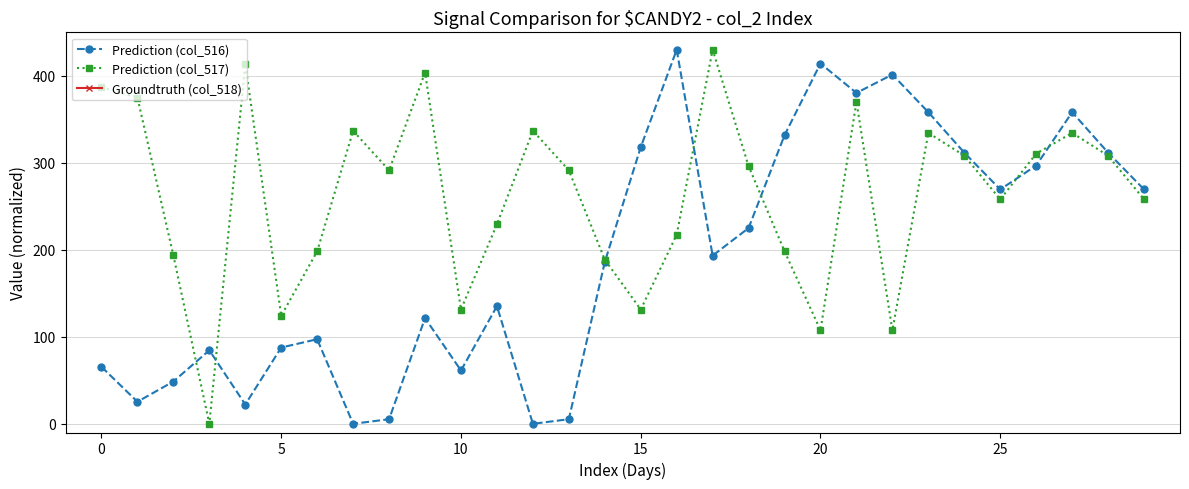

Which series has the widest spread of values?

Prediction (col_516)